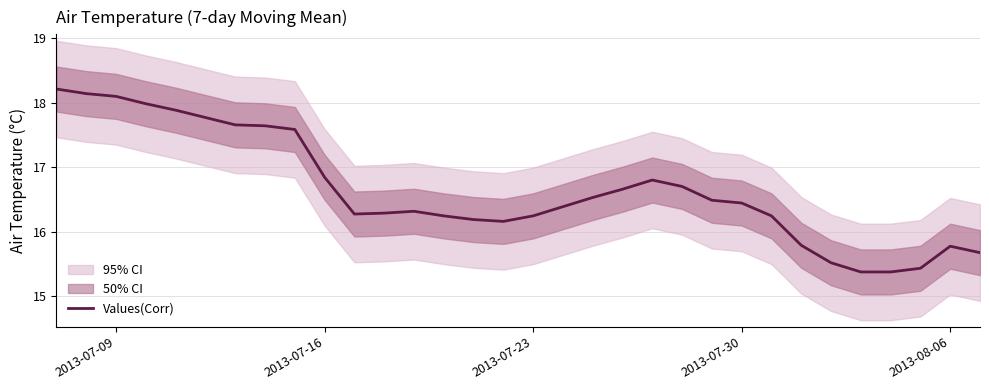

What is the sum of all values?

532.7